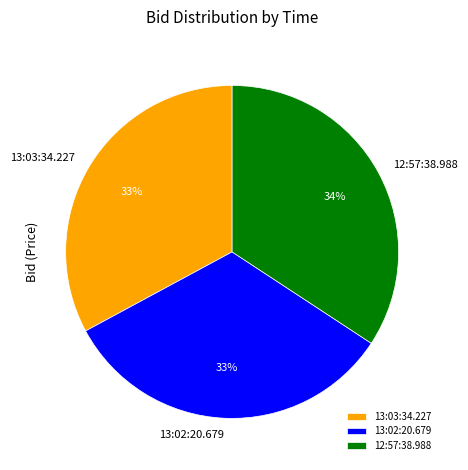

To the nearest percent, what is the average slice percentage?

33%